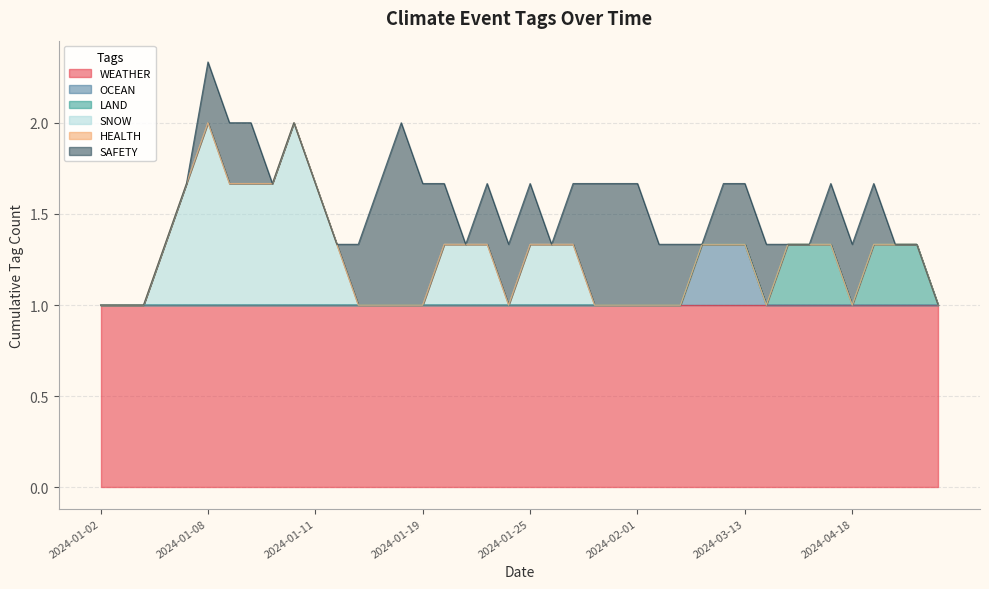

Where is the first local maximum for LAND?

2024-04-12